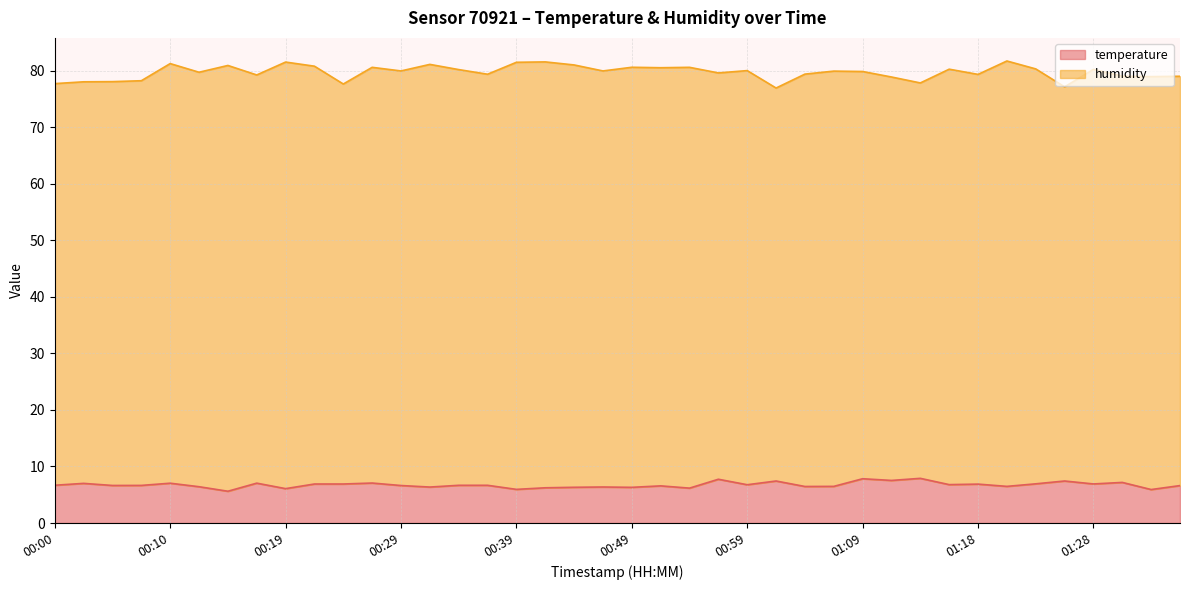

What is the ratio of the value at 01:21 to the value at 00:51?

1.0